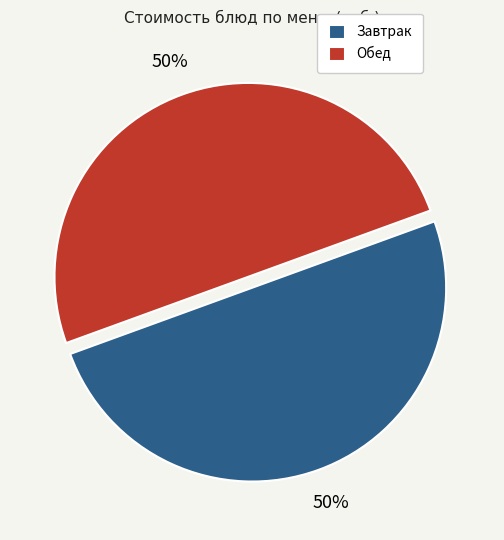

What percentage is the Обед slice, to the nearest percent?

50%